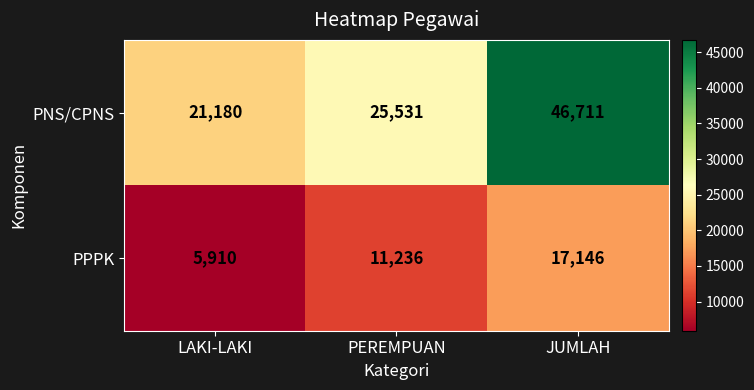

Which label corresponds to the smallest value in the chart?

LAKI-LAKI